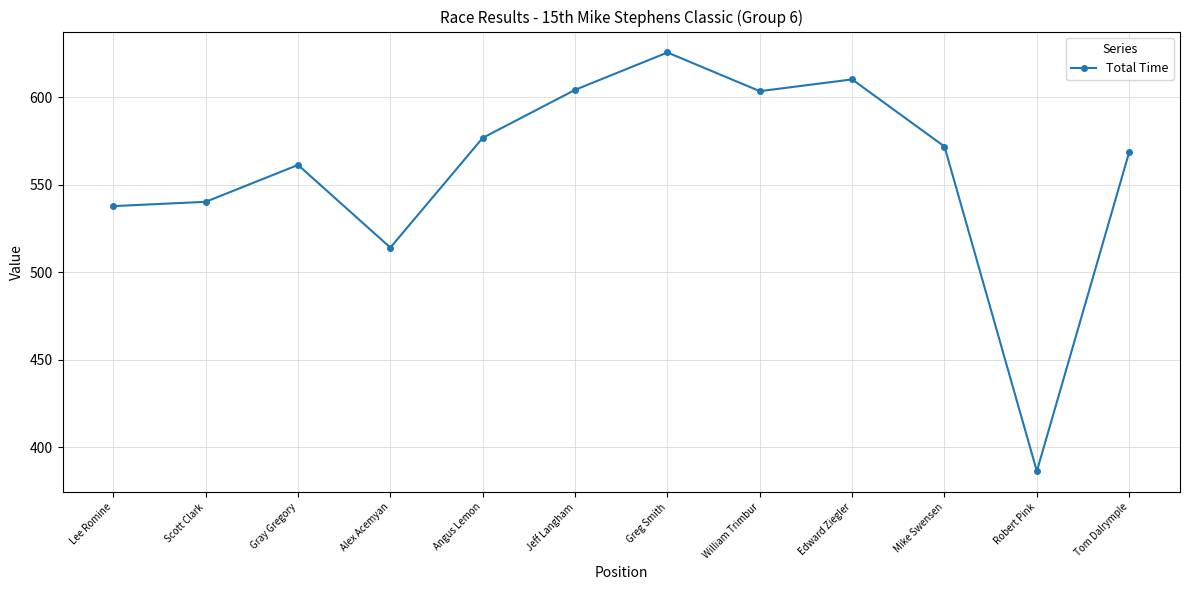

How many categories are shown in the chart?

12